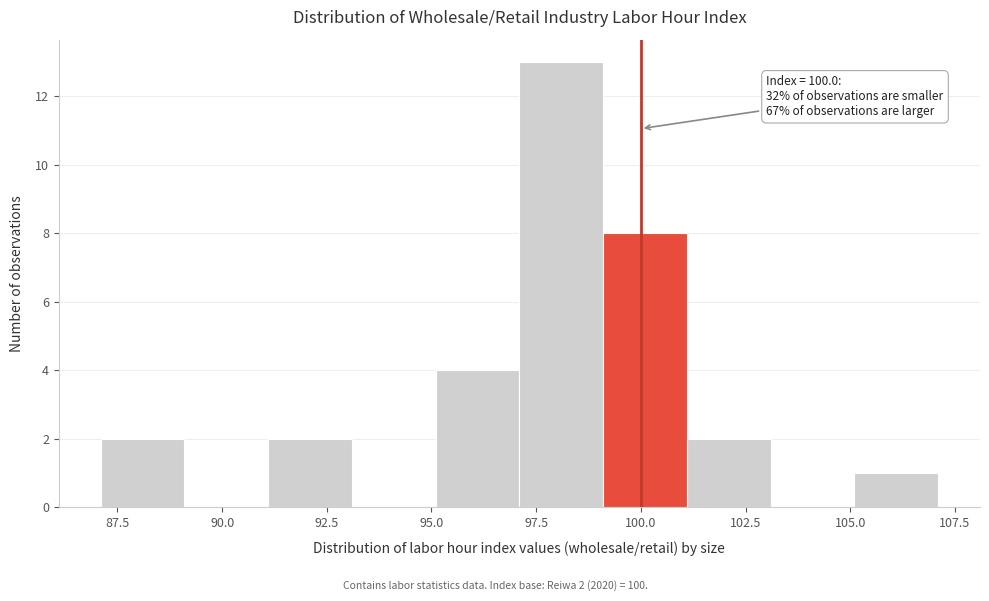

Over which range of the x-axis is the bar tallest?

97.1 to 99.1